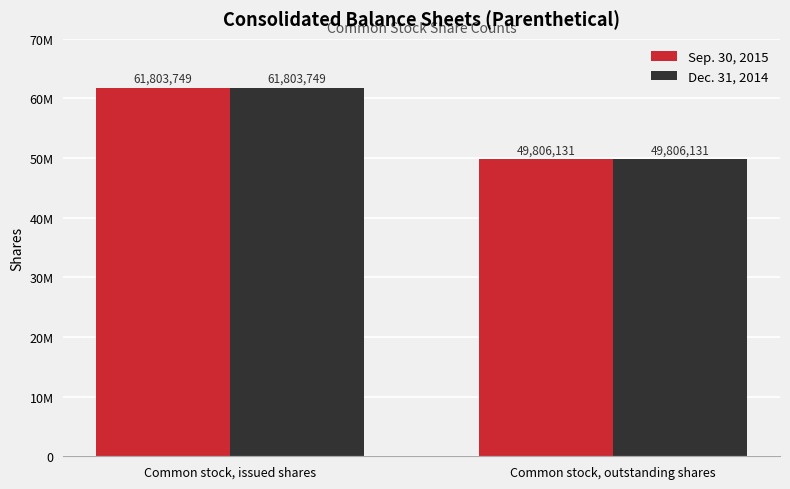

Does the chart contain stacked bars?

No